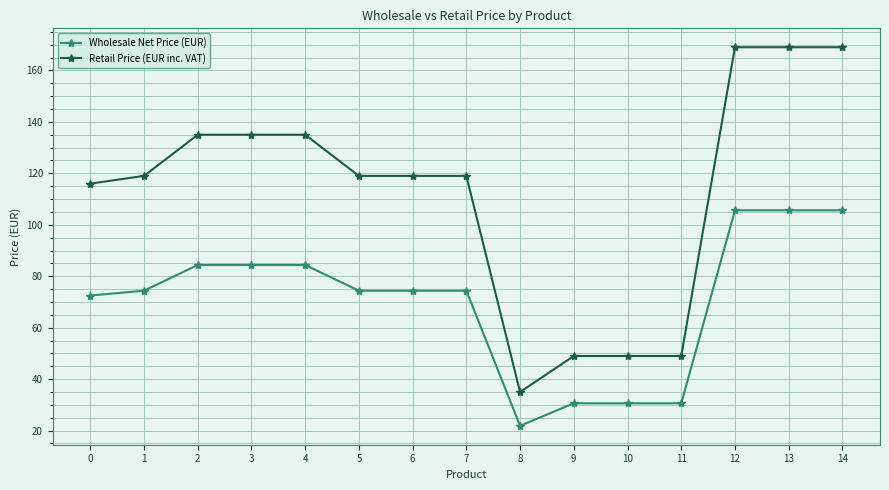

Reading right to left, what are all the values shown in this chart?

Wholesale Net Price (EUR): 14=105.6	13=105.6	12=105.6	11=30.6	10=30.6	9=30.6	8=21.9	7=74.4	6=74.4	5=74.4	4=84.4	3=84.4	2=84.4	1=74.4	0=72.5
Retail Price (EUR inc. VAT): 14=169.0	13=169.0	12=169.0	11=49.0	10=49.0	9=49.0	8=35.0	7=119.0	6=119.0	5=119.0	4=135.0	3=135.0	2=135.0	1=119.0	0=116.0